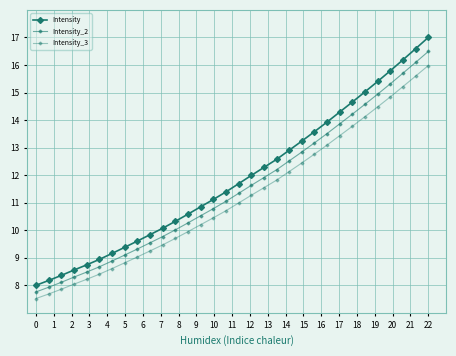

Does the chart have visible grid lines?

Yes